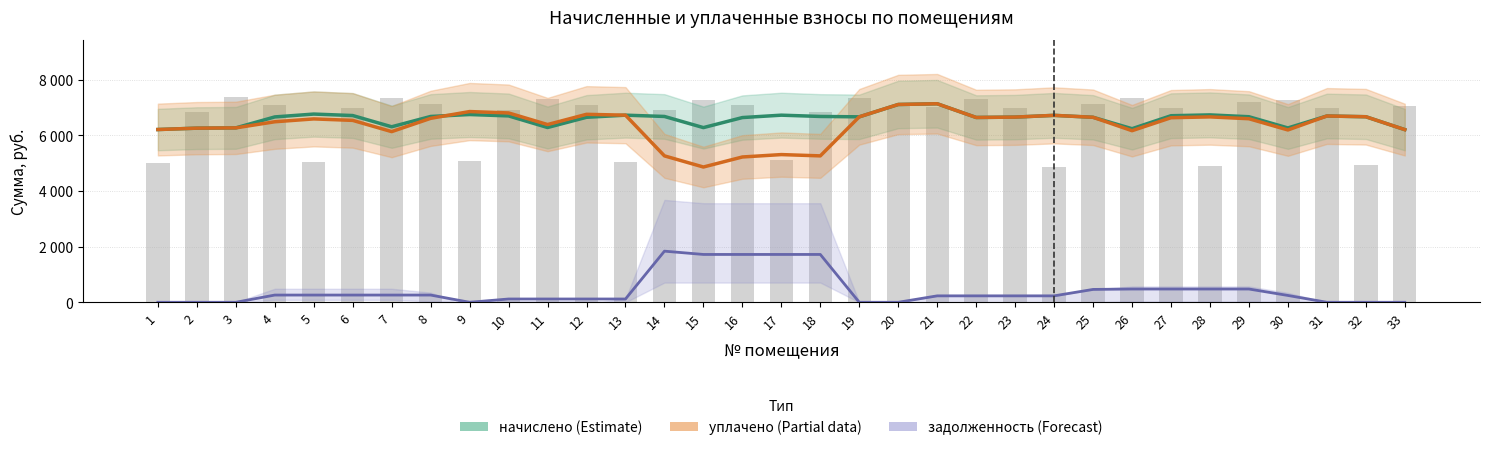

At which category is the sum across all series the highest?

21